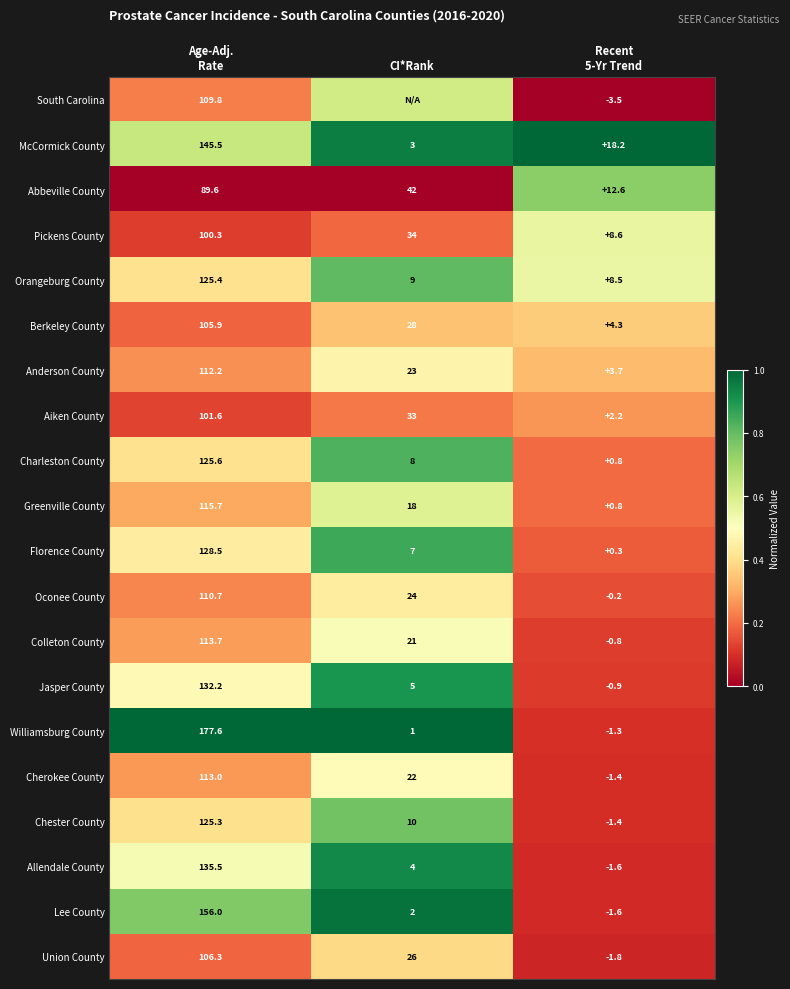

At which label is Charleston County closest to 63?

CI*Rank